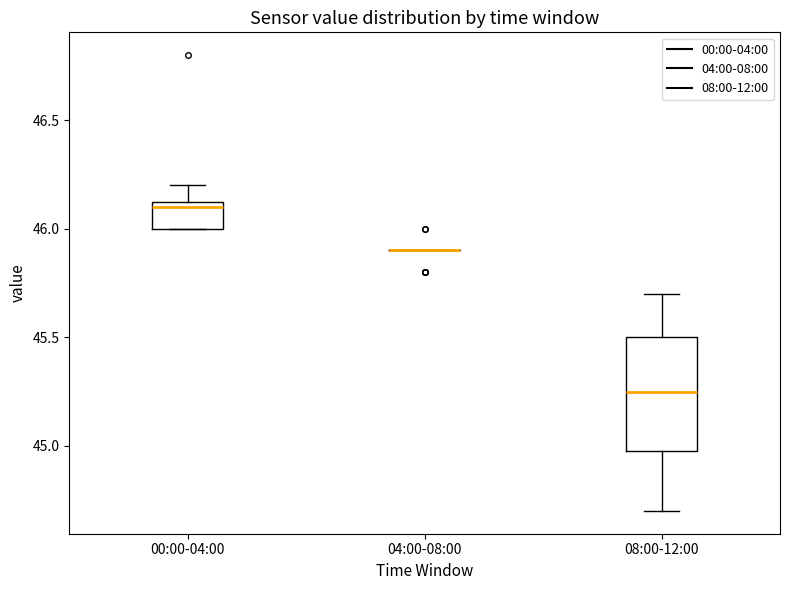

Reading left to right, transcribe this box plot: for each box, give where its median line is, the range the box spans, and where its two whiskers end, as read against the y-axis. The values are not printed on the chart, so give them approximately, as read against the axis.

00:00-04:00: median 46.10, box 46.00 to 46.15, whiskers 46.00 to 46.20
04:00-08:00: box collapsed to a line at 45.90, whiskers 45.90 to 45.90
08:00-12:00: median 45.25, box 45.00 to 45.50, whiskers 44.70 to 45.70